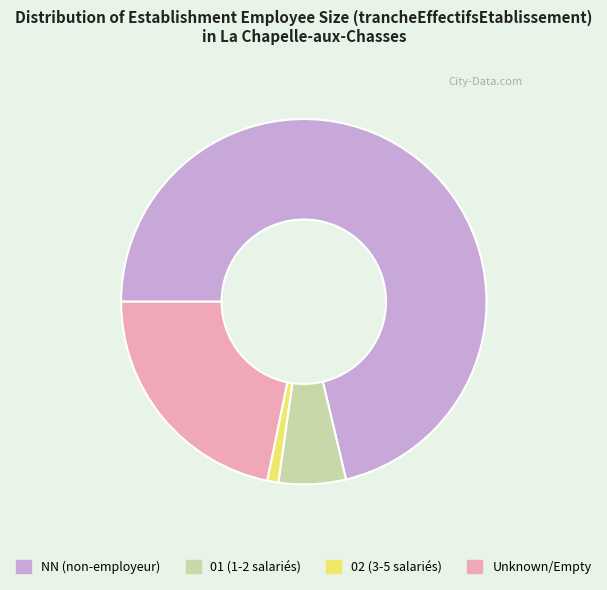

Rank the categories by value from highest to lowest.

NN (non-employeur), Unknown/Empty, 01 (1-2 salariés), 02 (3-5 salariés)